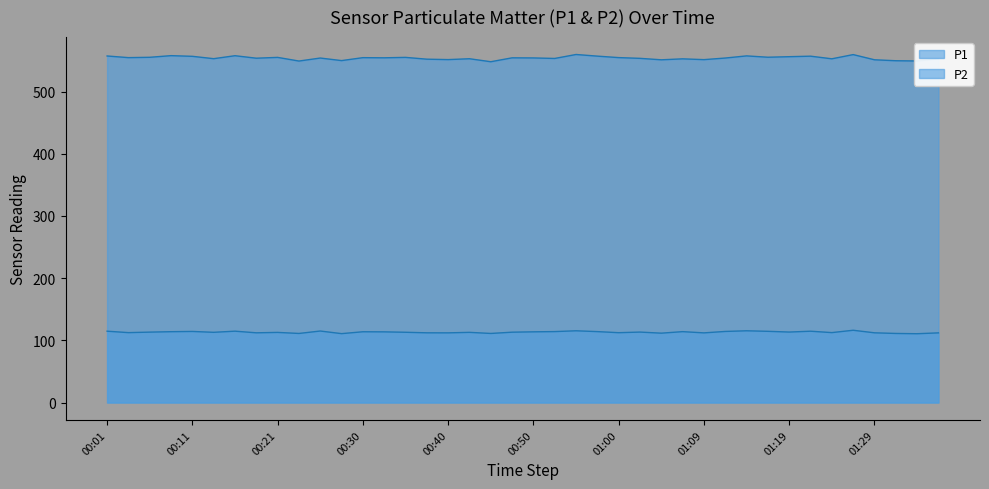

What is the difference between the highest and lowest values at 00:16?

442.8